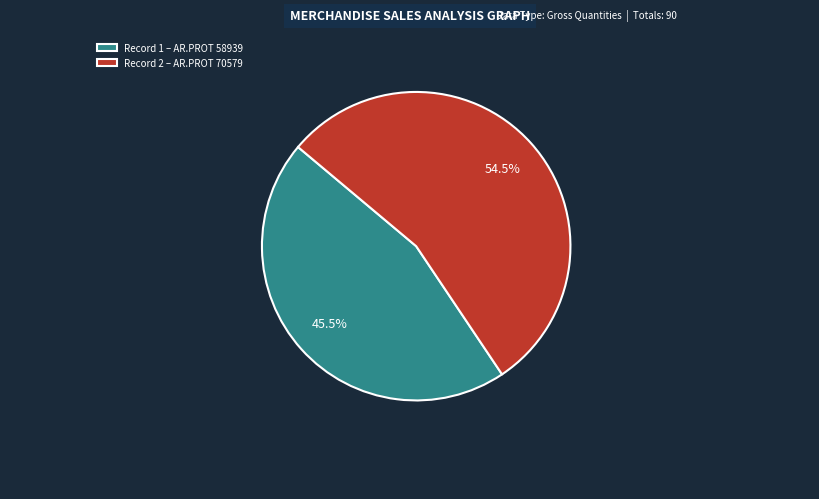

Between Record 2 – AR.PROT 70579 and Record 1 – AR.PROT 58939, which is larger?

Record 2 – AR.PROT 70579